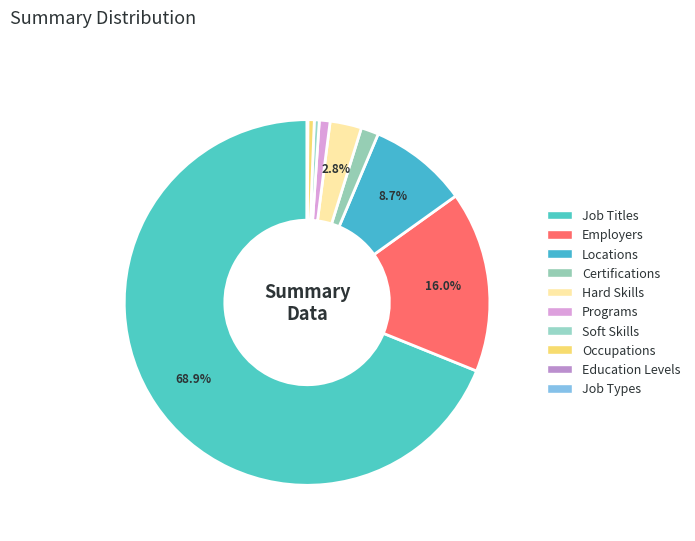

Combined, do Soft Skills and Hard Skills account for over 50%?

No